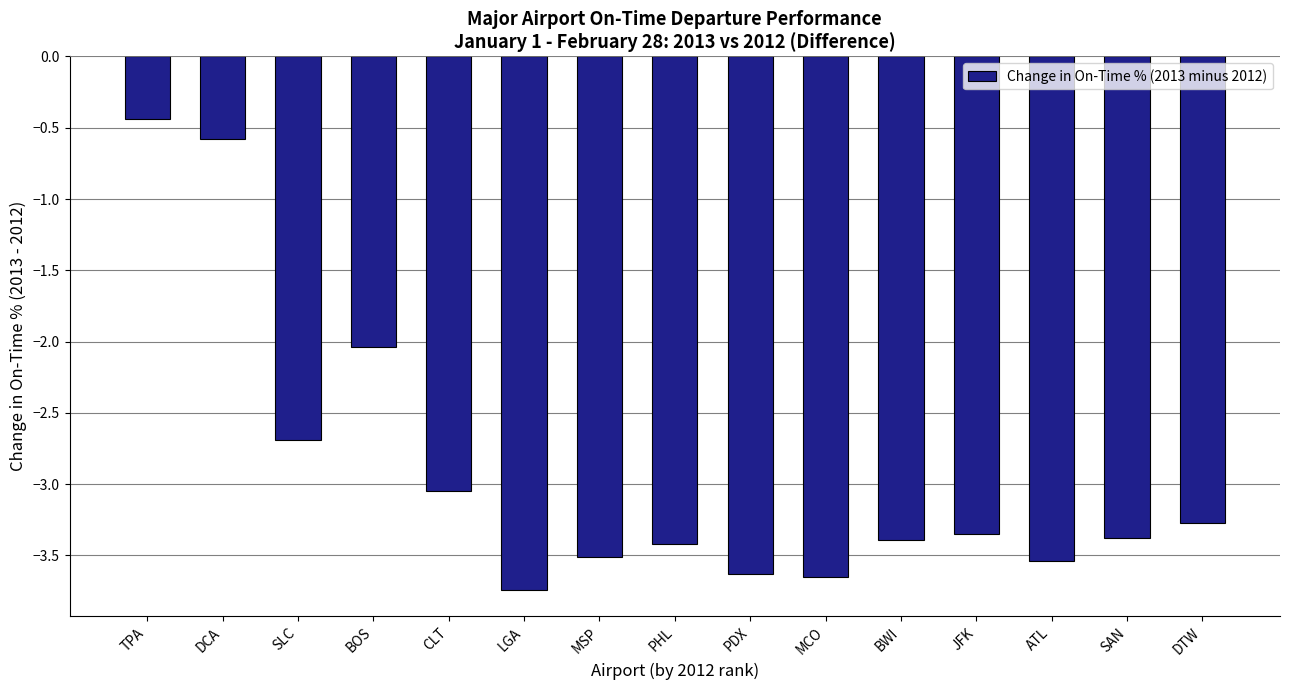

Which label corresponds to the largest value in the chart?

TPA